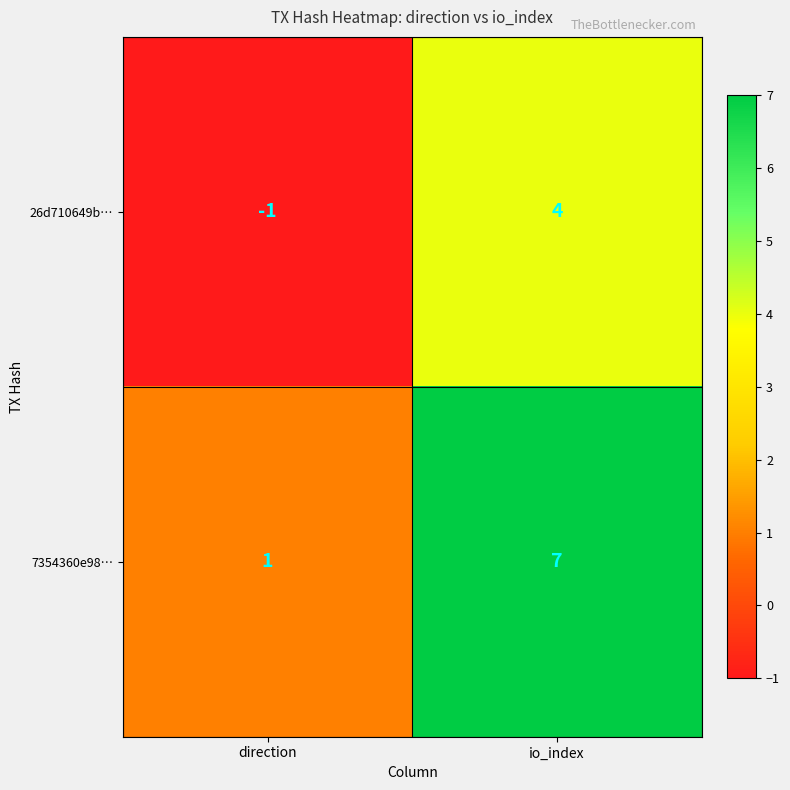

What is the maximum value shown in the chart?

7